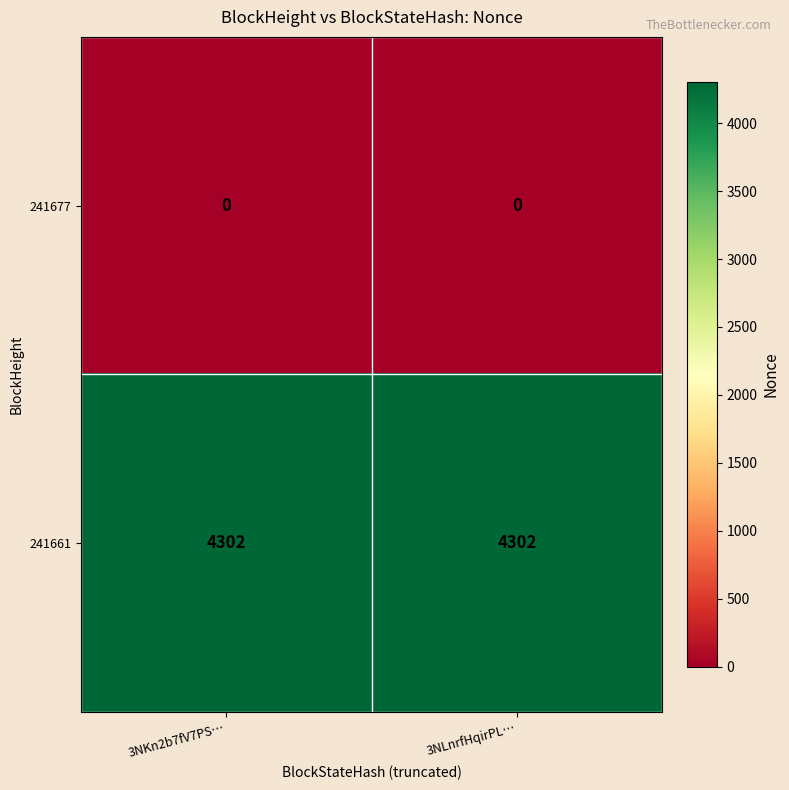

The value of 241661 at 3NKn2b7fV7PS… is 2084. True or false?

False